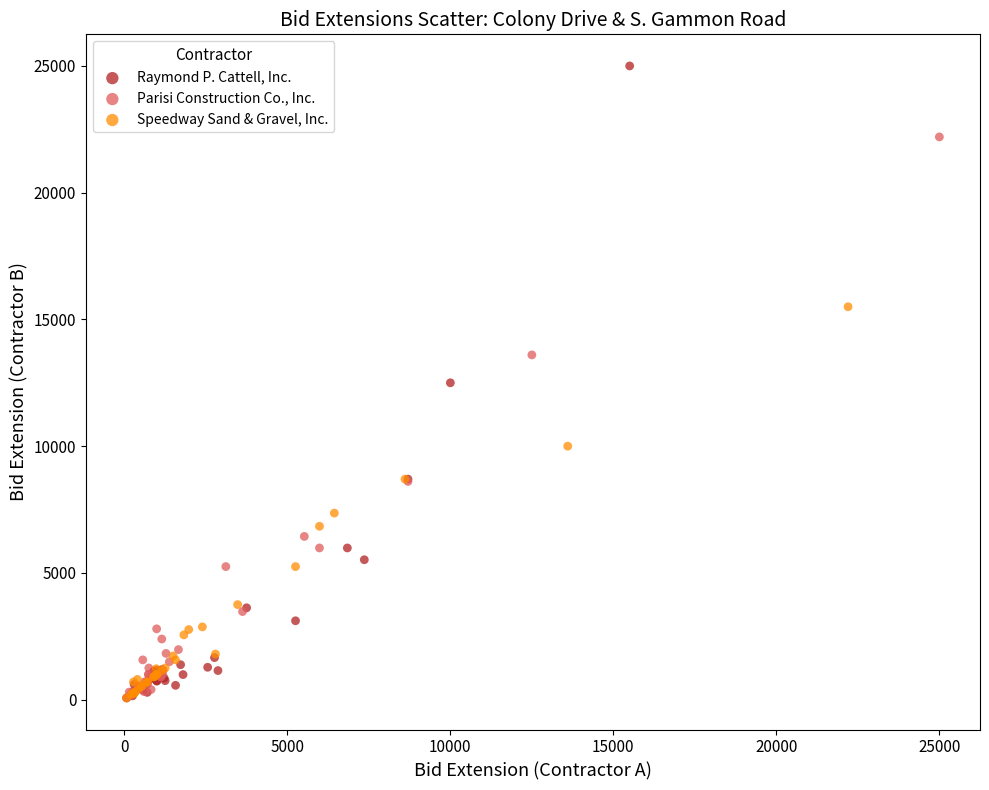

Which series has the widest spread of Y values?

Raymond P. Cattell, Inc.